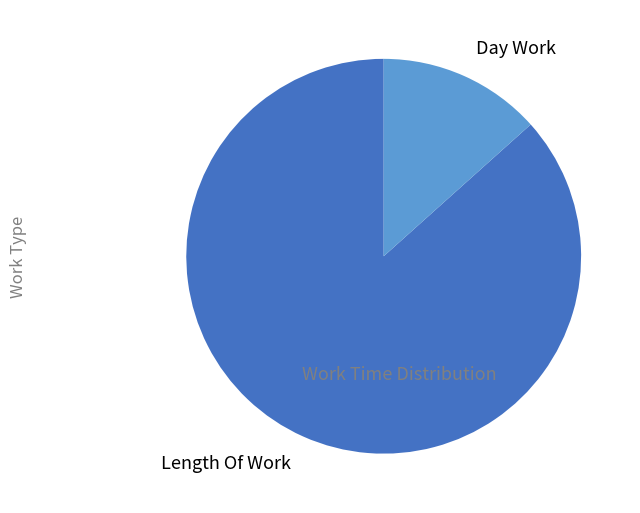

Count the number of slices in the pie.

2